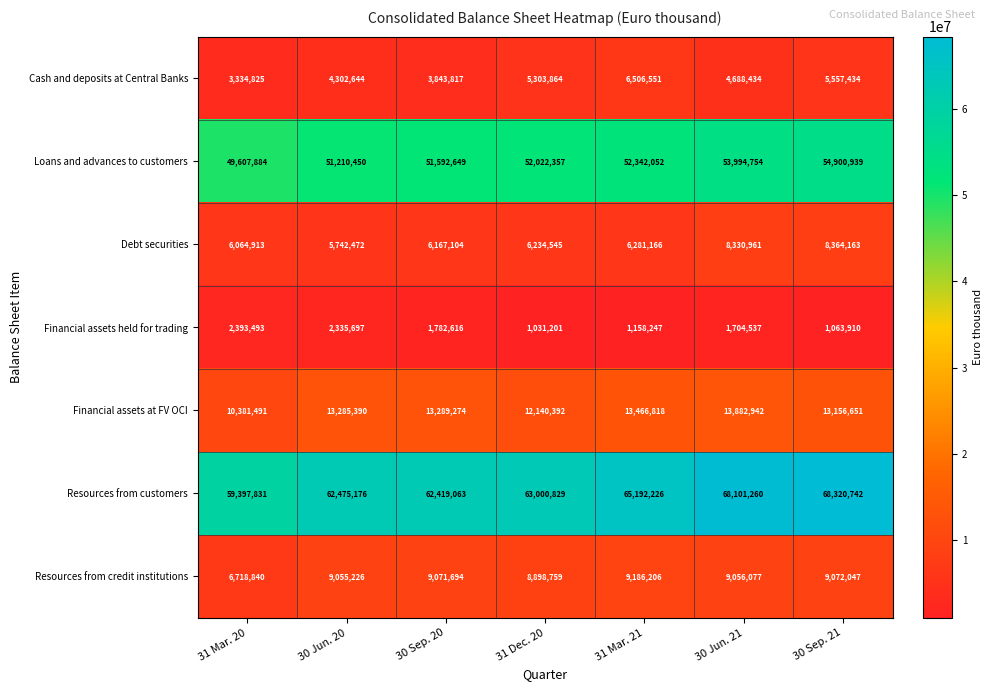

At 31 Mar. 20, list the series in order from smallest to largest.

Financial assets held for trading, Cash and deposits at Central Banks, Debt securities, Resources from credit institutions, Financial assets at FV OCI, Loans and advances to customers, Resources from customers